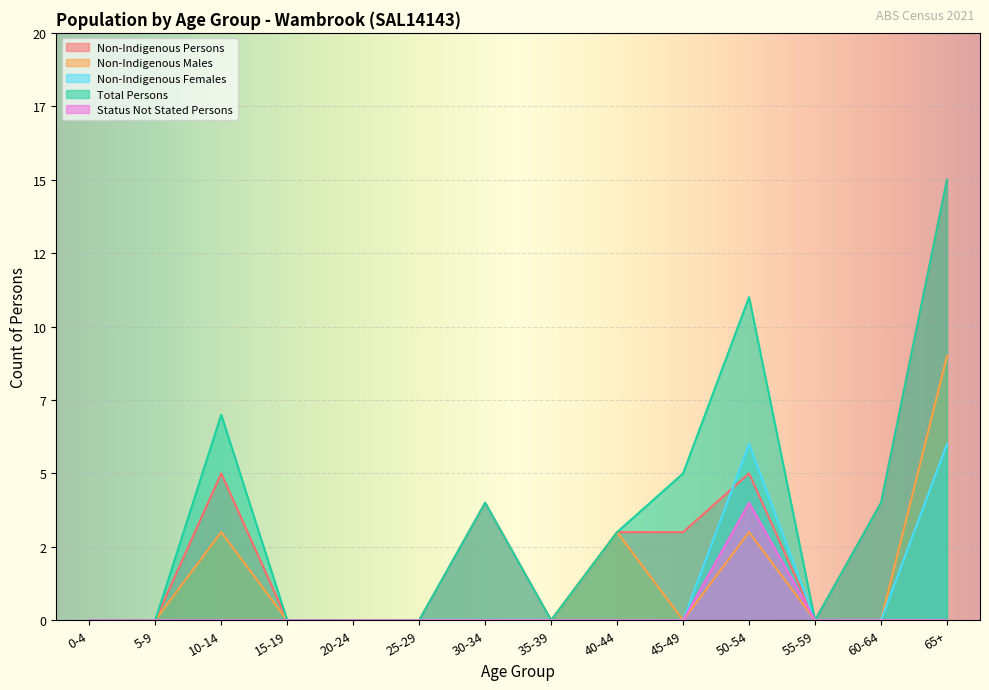

Reading right to left, what are all the values shown in this chart?

Non-Indigenous Persons: 65+=15	60-64=4	55-59=0	50-54=5	45-49=3	40-44=3	35-39=0	30-34=4	25-29=0	20-24=0	15-19=0	10-14=5	5-9=0	0-4=0
Non-Indigenous Males: 65+=9	60-64=0	55-59=0	50-54=3	45-49=0	40-44=3	35-39=0	30-34=0	25-29=0	20-24=0	15-19=0	10-14=3	5-9=0	0-4=0
Non-Indigenous Females: 65+=6	60-64=0	55-59=0	50-54=6	45-49=0	40-44=0	35-39=0	30-34=0	25-29=0	20-24=0	15-19=0	10-14=0	5-9=0	0-4=0
Total Persons: 65+=15	60-64=4	55-59=0	50-54=11	45-49=5	40-44=3	35-39=0	30-34=4	25-29=0	20-24=0	15-19=0	10-14=7	5-9=0	0-4=0
Status Not Stated Persons: 65+=0	60-64=0	55-59=0	50-54=4	45-49=0	40-44=0	35-39=0	30-34=0	25-29=0	20-24=0	15-19=0	10-14=0	5-9=0	0-4=0